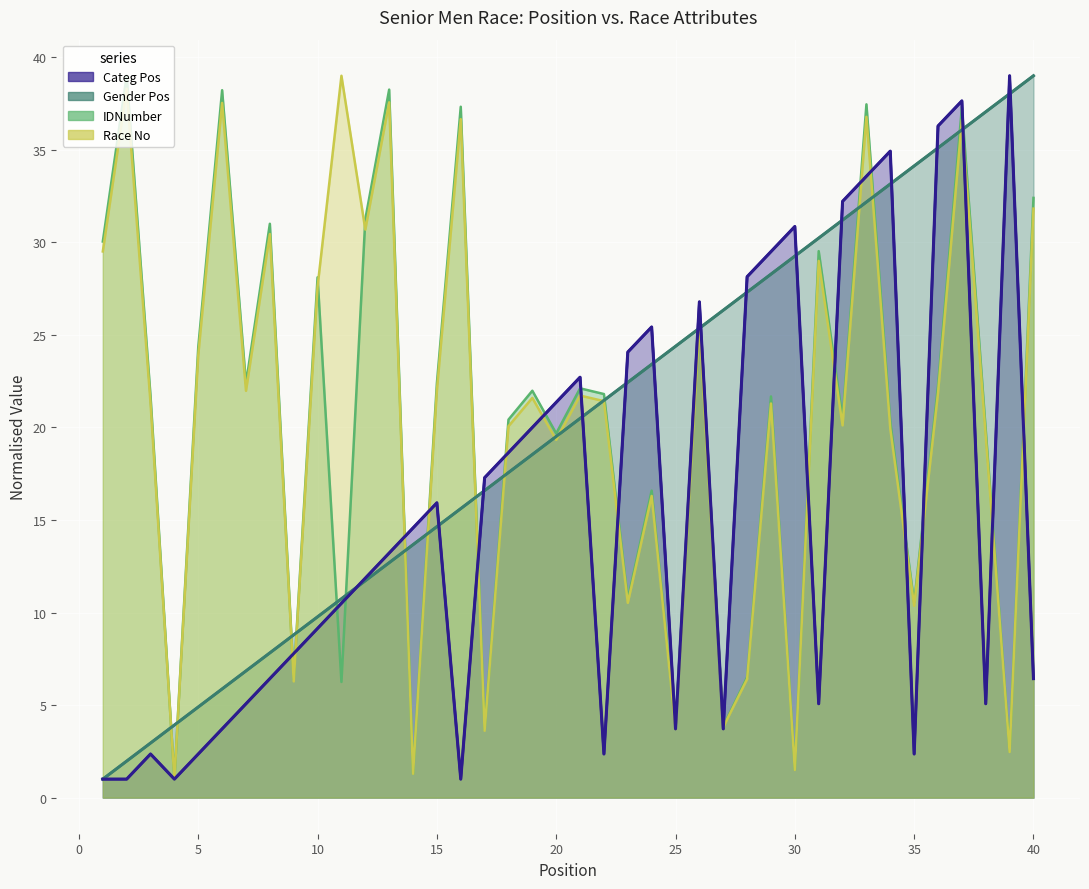

What is the sum of all Gender Pos values?

800.0